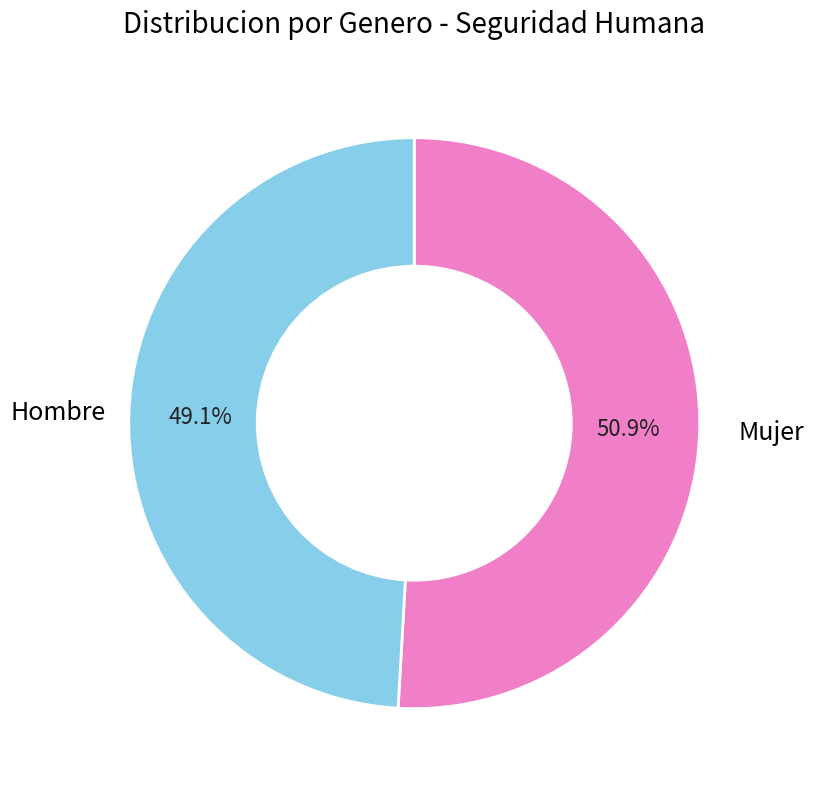

Rank the categories by value from lowest to highest.

Hombre, Mujer